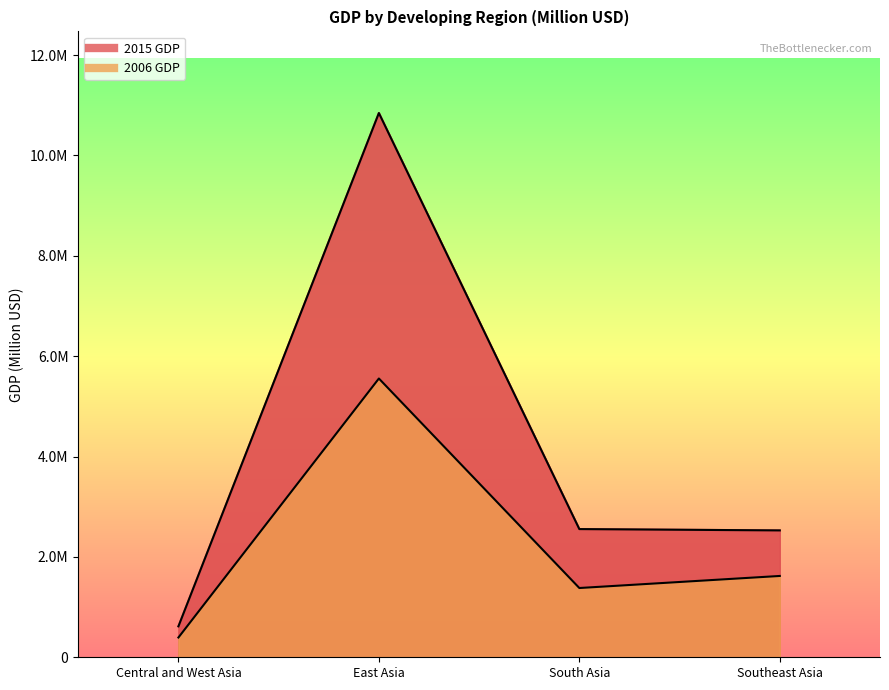

Rank the series at South Asia from lowest to highest value.

2006 GDP, 2015 GDP